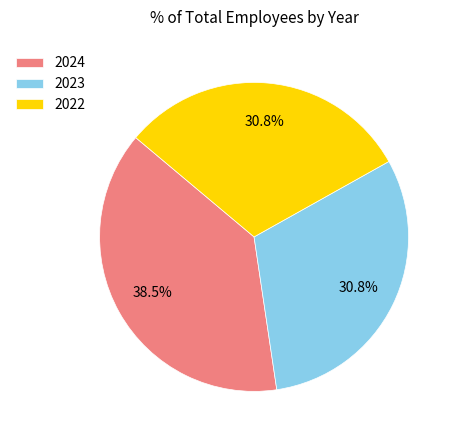

How many slices are in this pie chart?

3